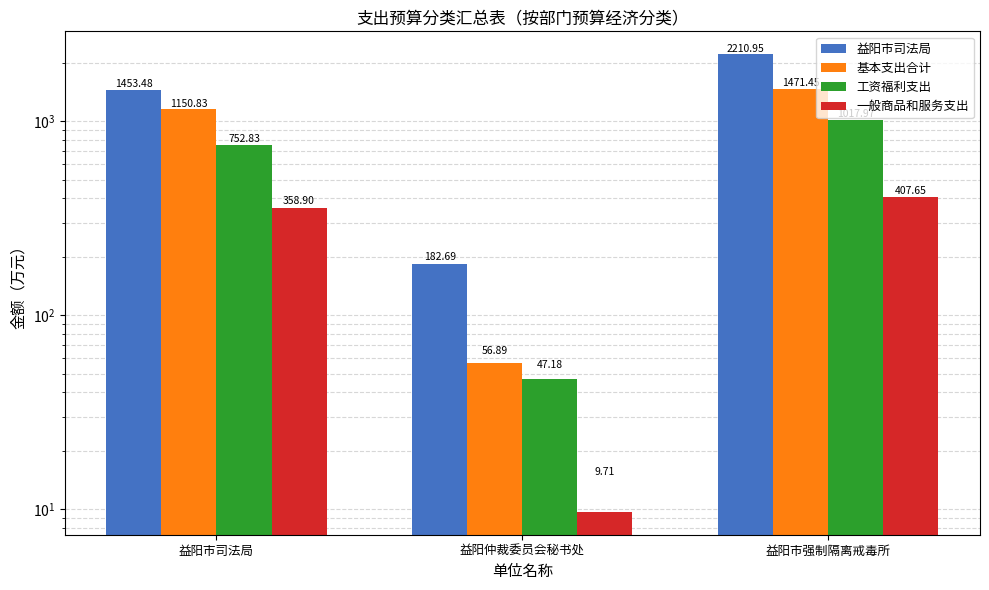

What are all the series names shown in the legend?

益阳市司法局, 基本支出合计, 工资福利支出, 一般商品和服务支出